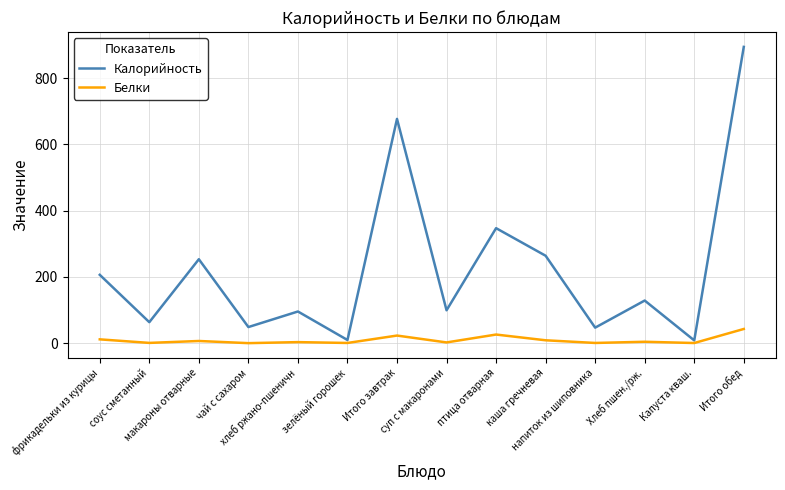

True or false: Калорийность and Белки cross at least once.

False